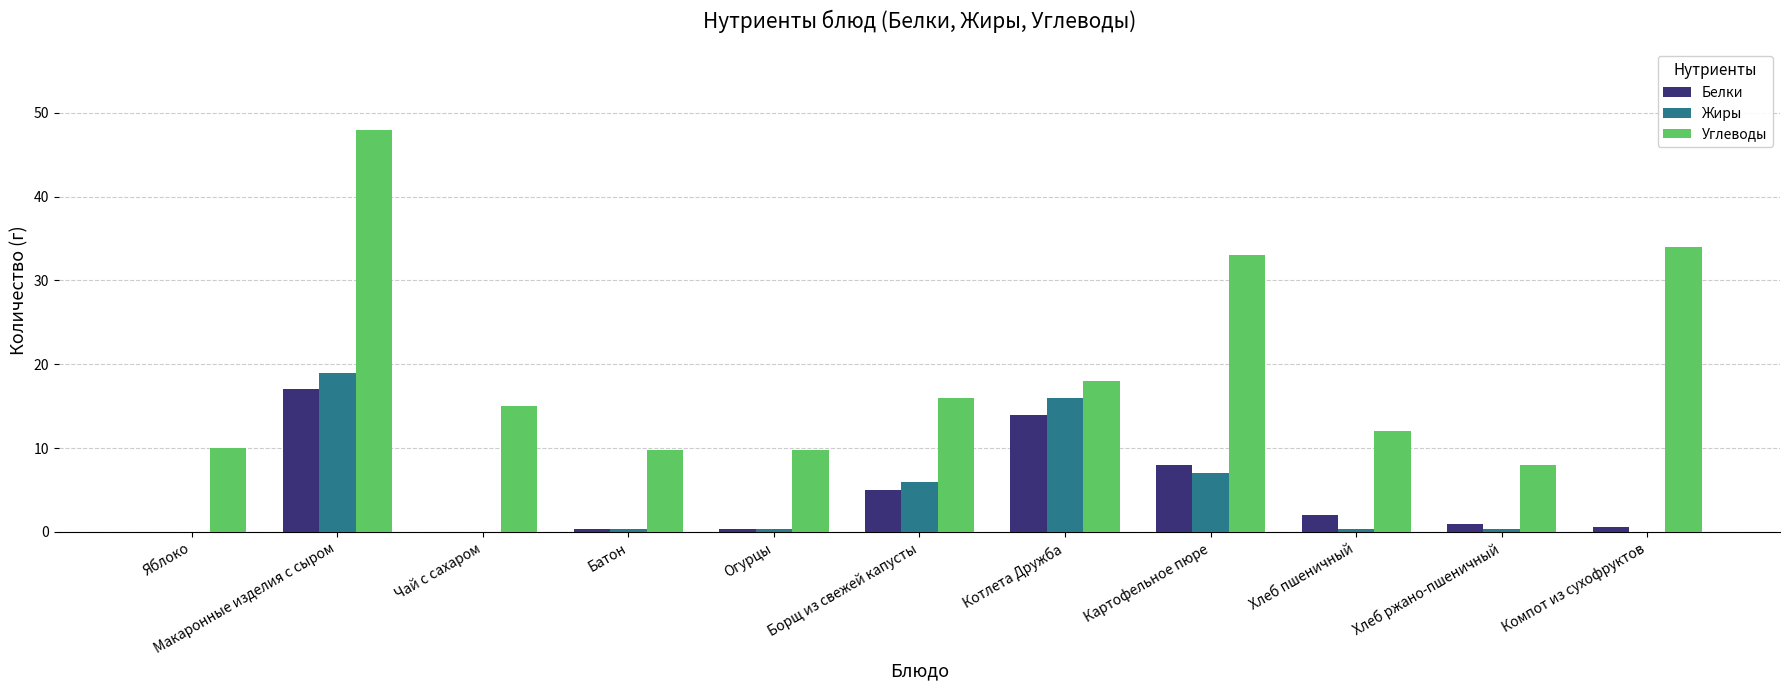

At which category does the chart reach its peak across all series?

Макаронные изделия с сыром